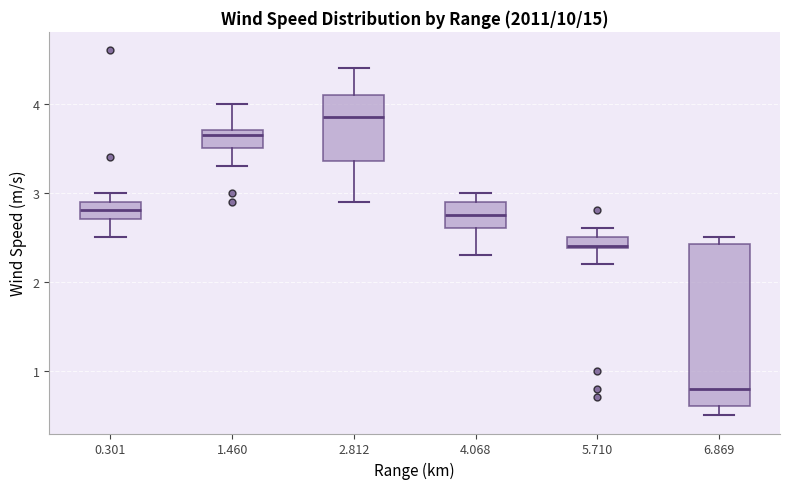

Where does the upper whisker of the box at x = 1.460 end on the y-axis? The values are not printed on the chart, so give them approximately, as read against the axis.

4.0